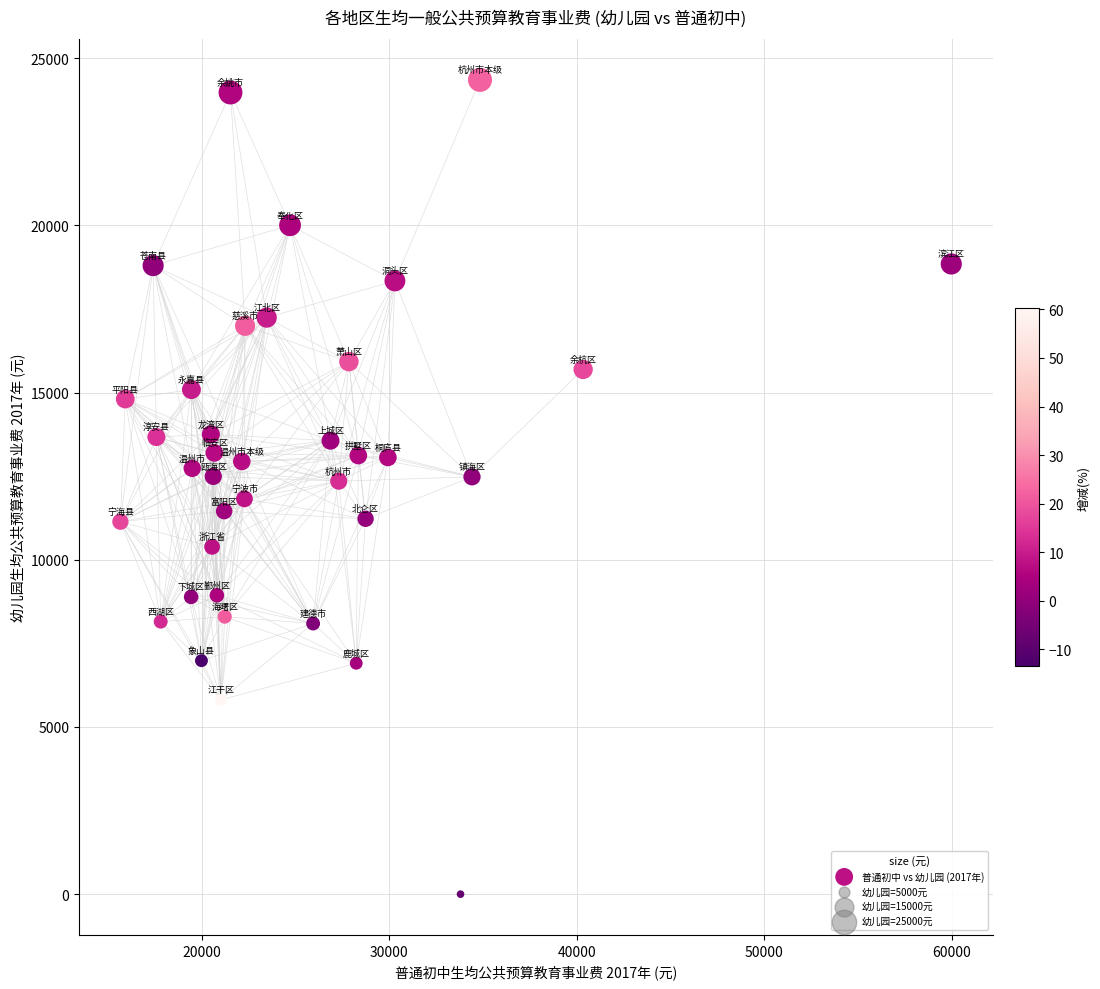

What is the range of X values (max minus min)?

44283.3